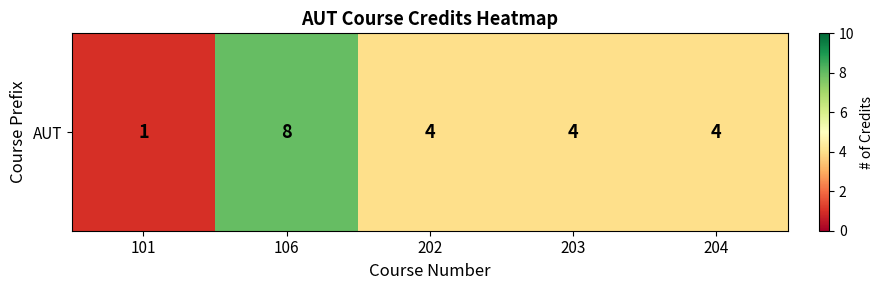

What is the difference between the maximum and minimum values?

7